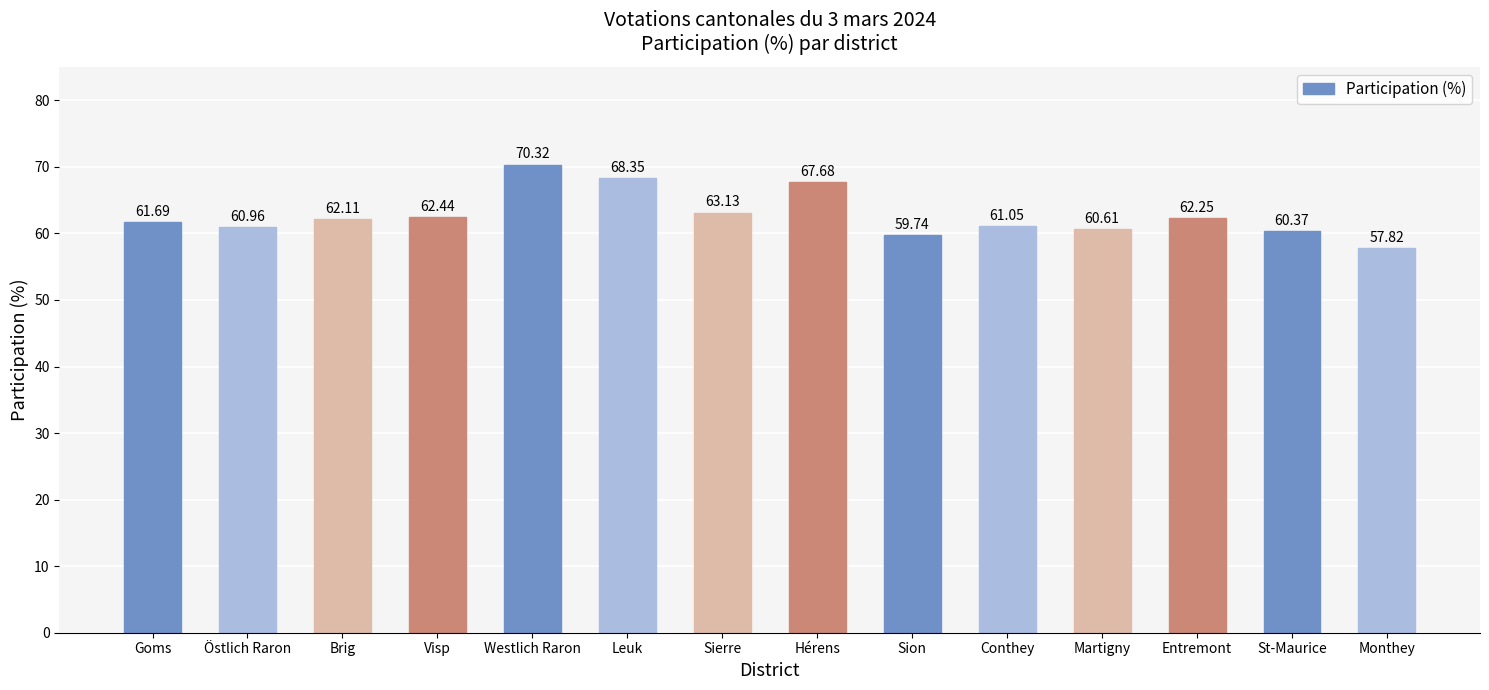

What is the change in value from Brig to Martigny?

-1.5